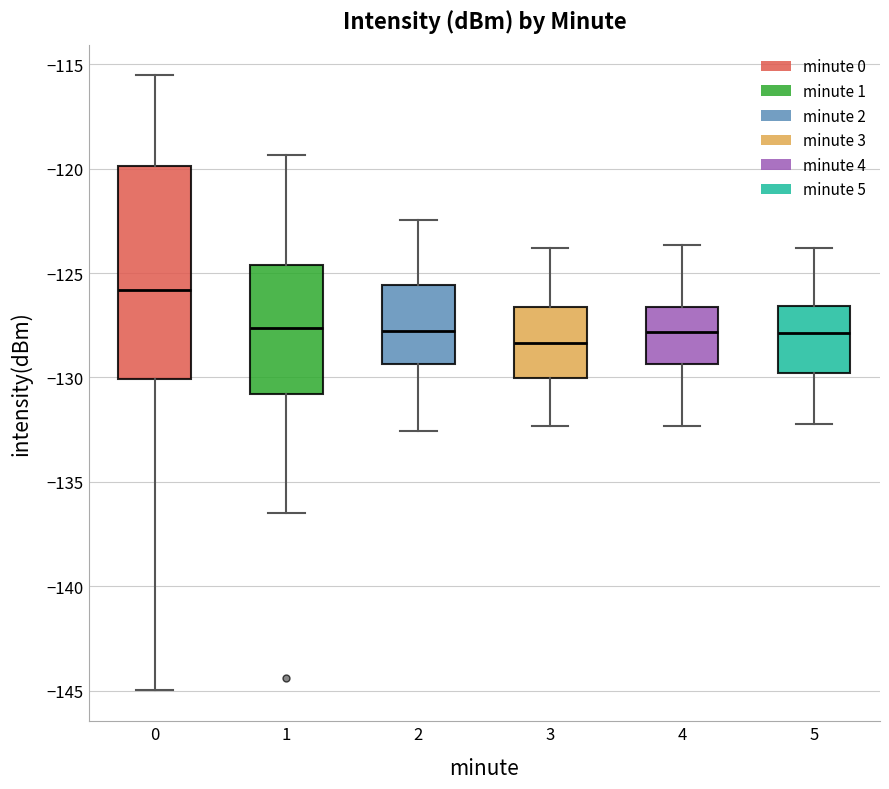

Where is the upper edge of the box at x = 3 on the y-axis? The values are not printed on the chart, so give them approximately, as read against the axis.

-126.5